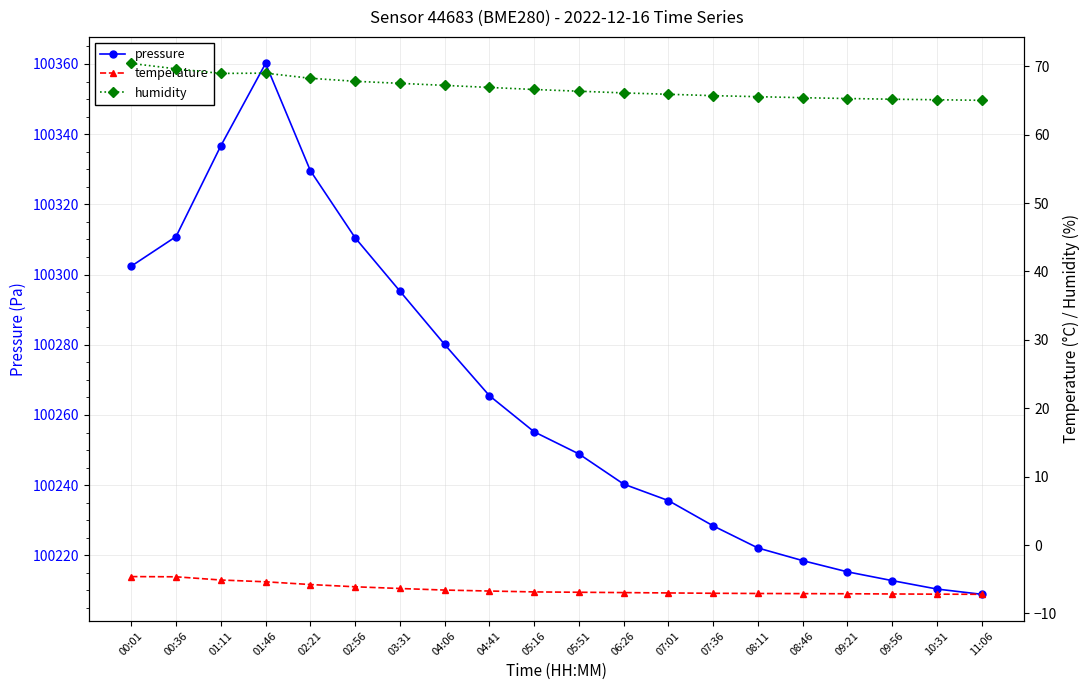

Rank the series by their maximum value, from lowest to highest.

temperature, humidity, pressure